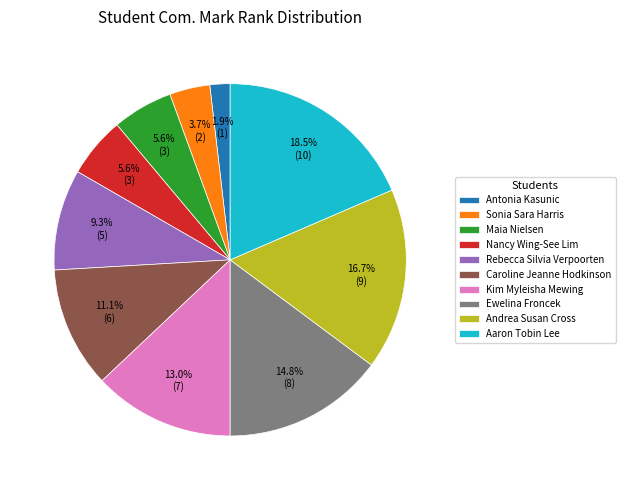

What percentage is NOT represented by Nancy Wing-See Lim?

94.4%